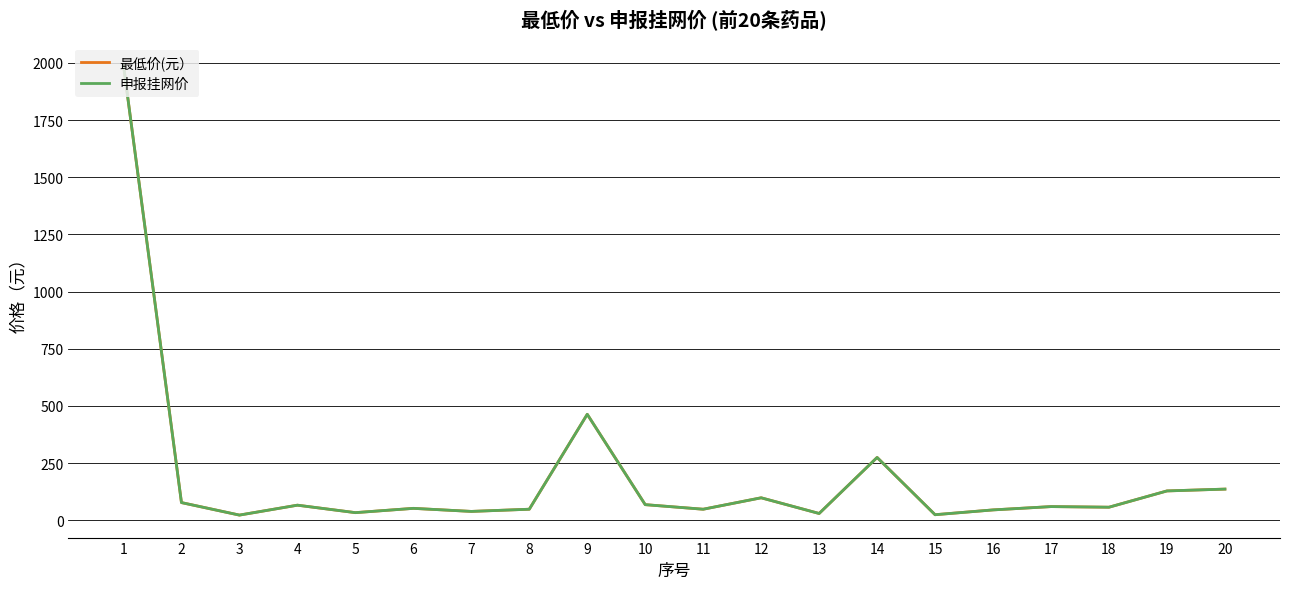

What is the value of the 最低价(元） point at the 13th from the left?

29.4